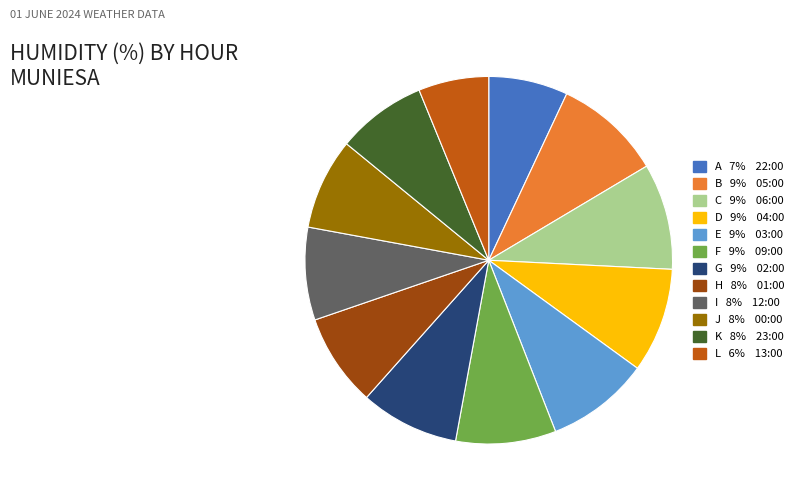

Count the number of slices in the pie.

12